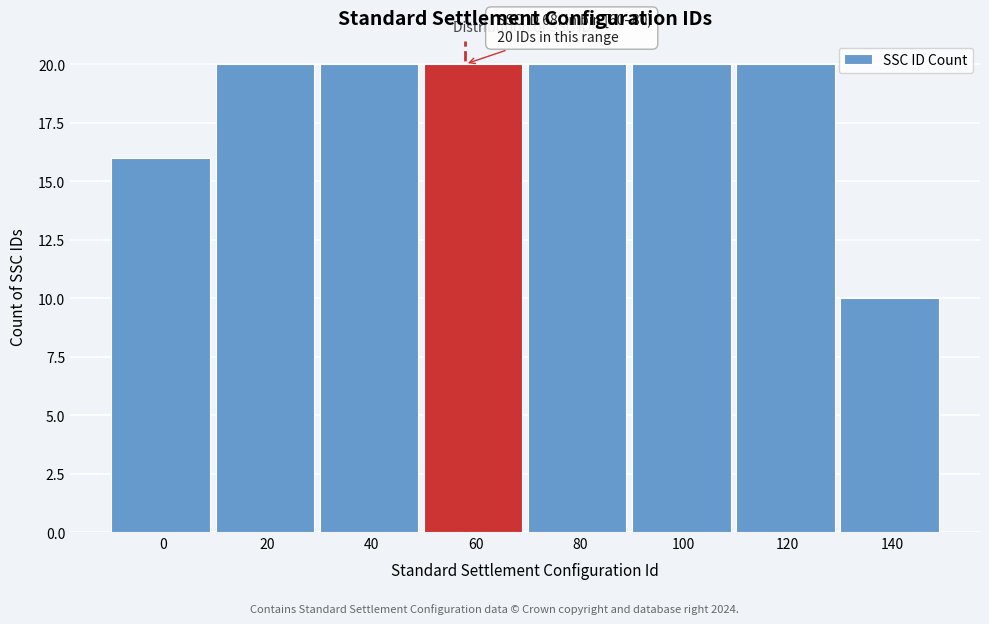

Reading right to left, extract all data points from this chart.

10	20	20	20	20	20	20	16